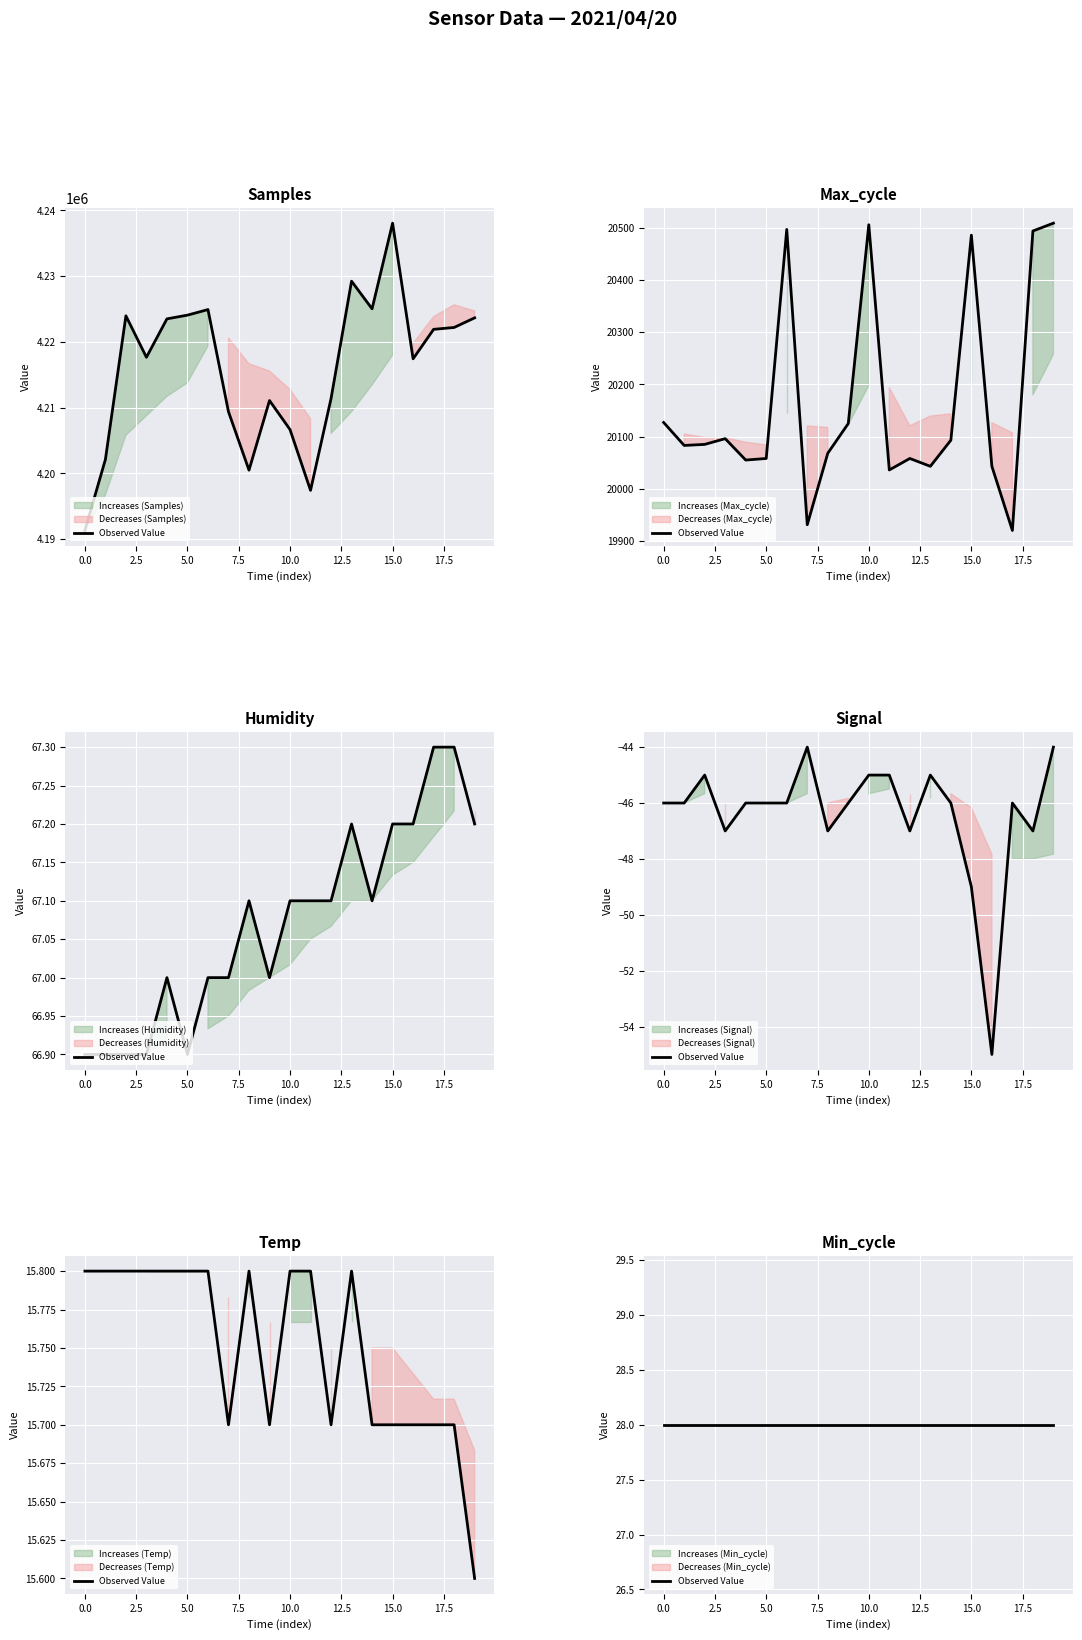

The Max_cycle series shows 11780.4 at 2021/04/20 00:22:44. True or false?

False